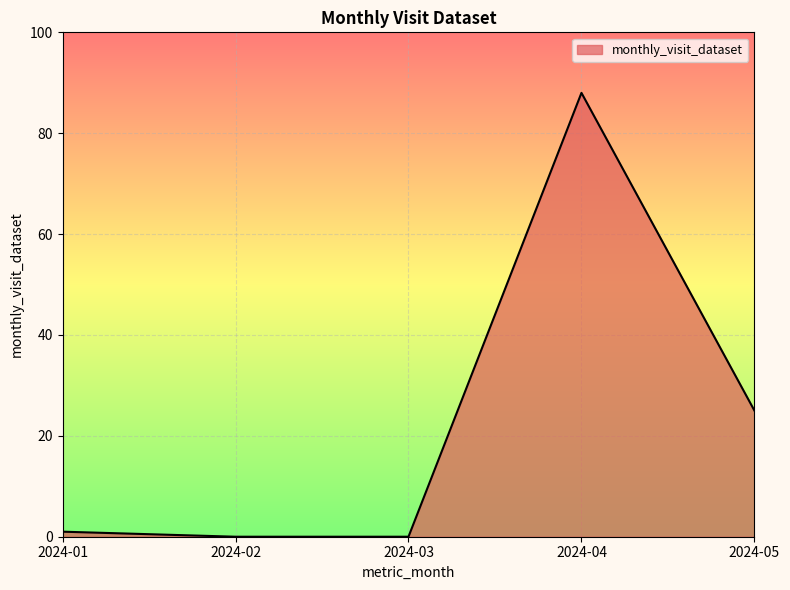

How many lines are shown in the chart?

1